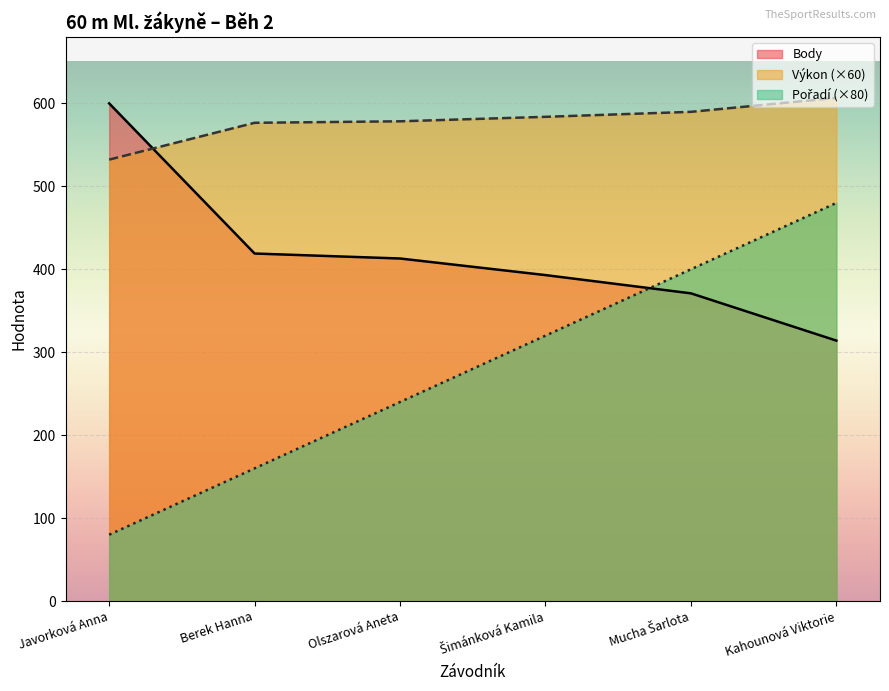

How many lines are shown in the chart?

3